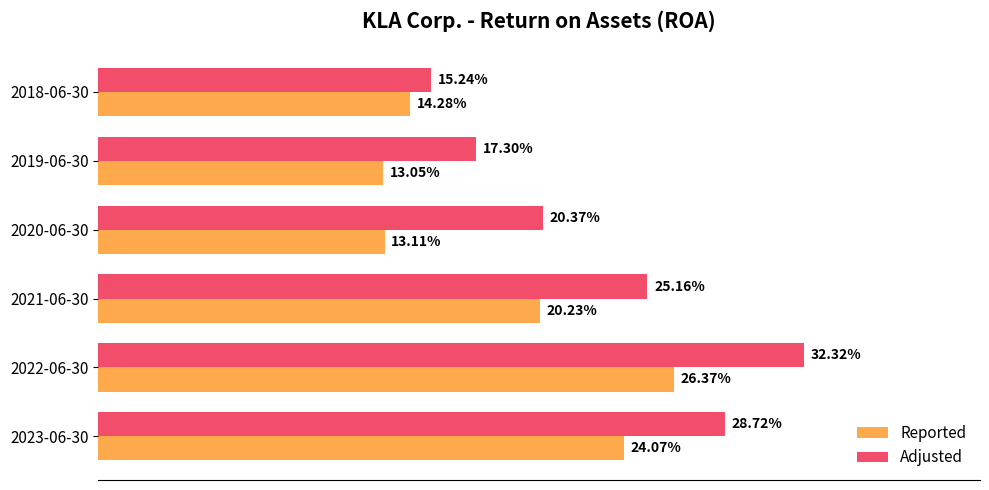

What are all the series names shown in the legend?

Reported, Adjusted